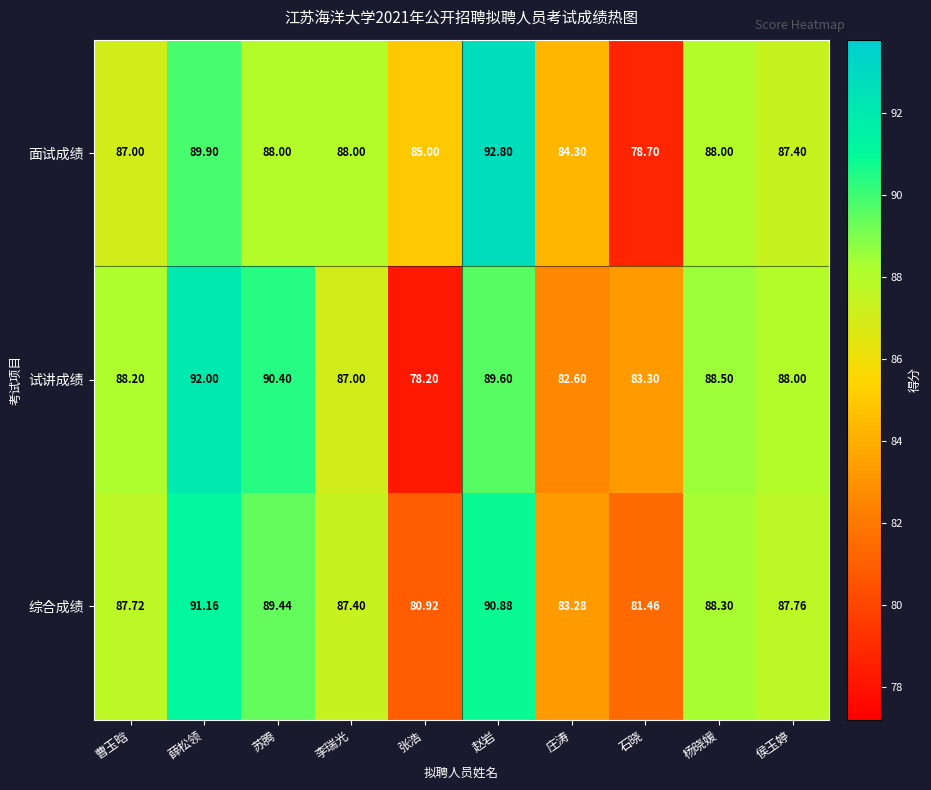

Which series has the largest total across all categories?

面试成绩